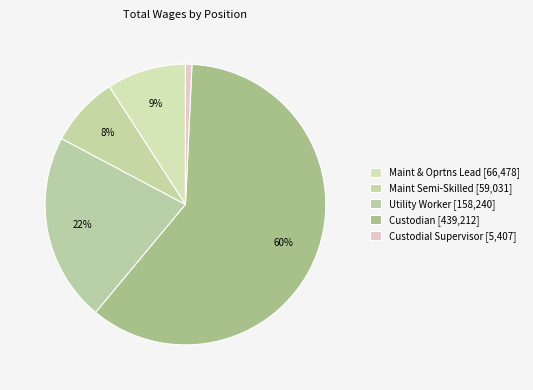

How many segments does this pie chart have?

5